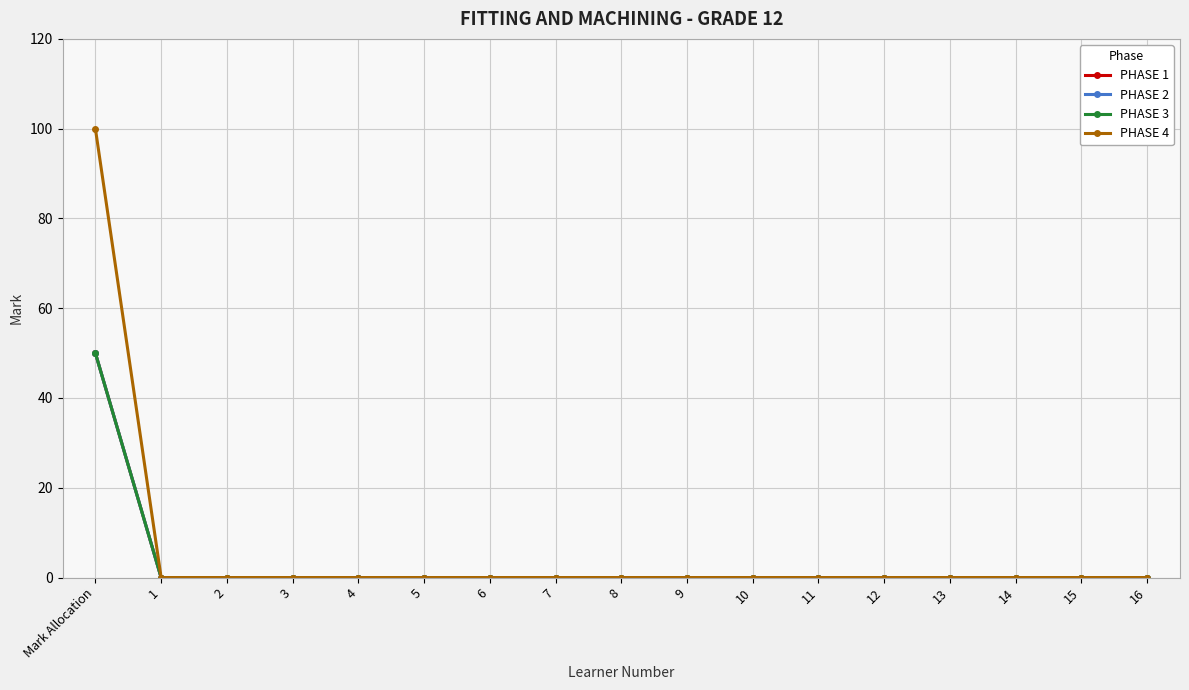

The PHASE 1 series shows 34 at 10. True or false?

False